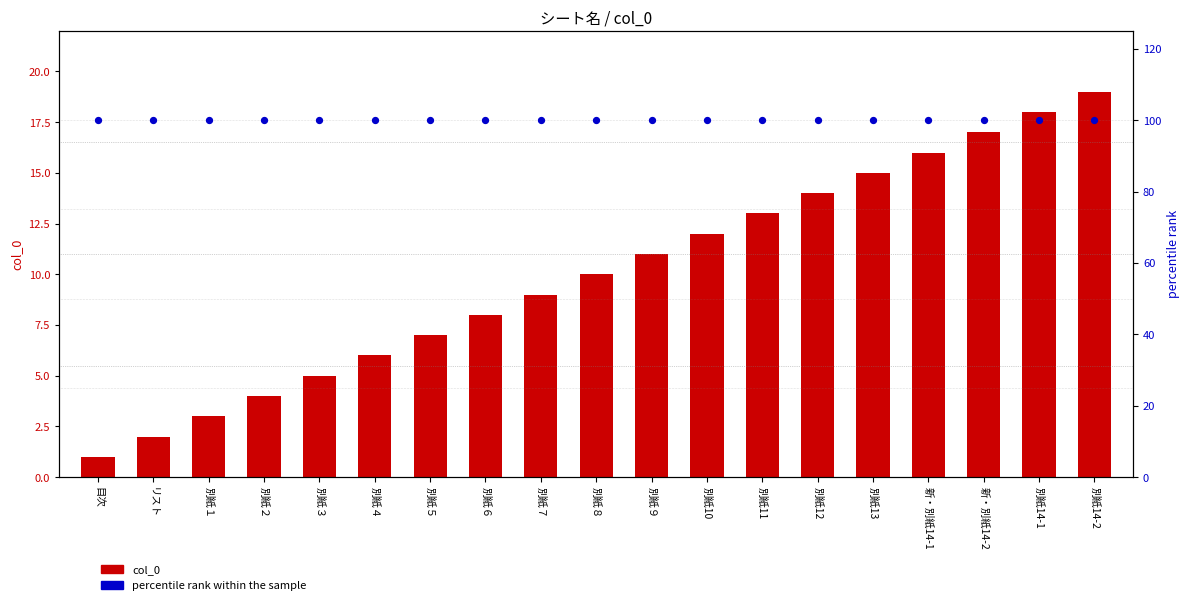

What are all the series names shown in the legend?

col_0, percentile rank within the sample